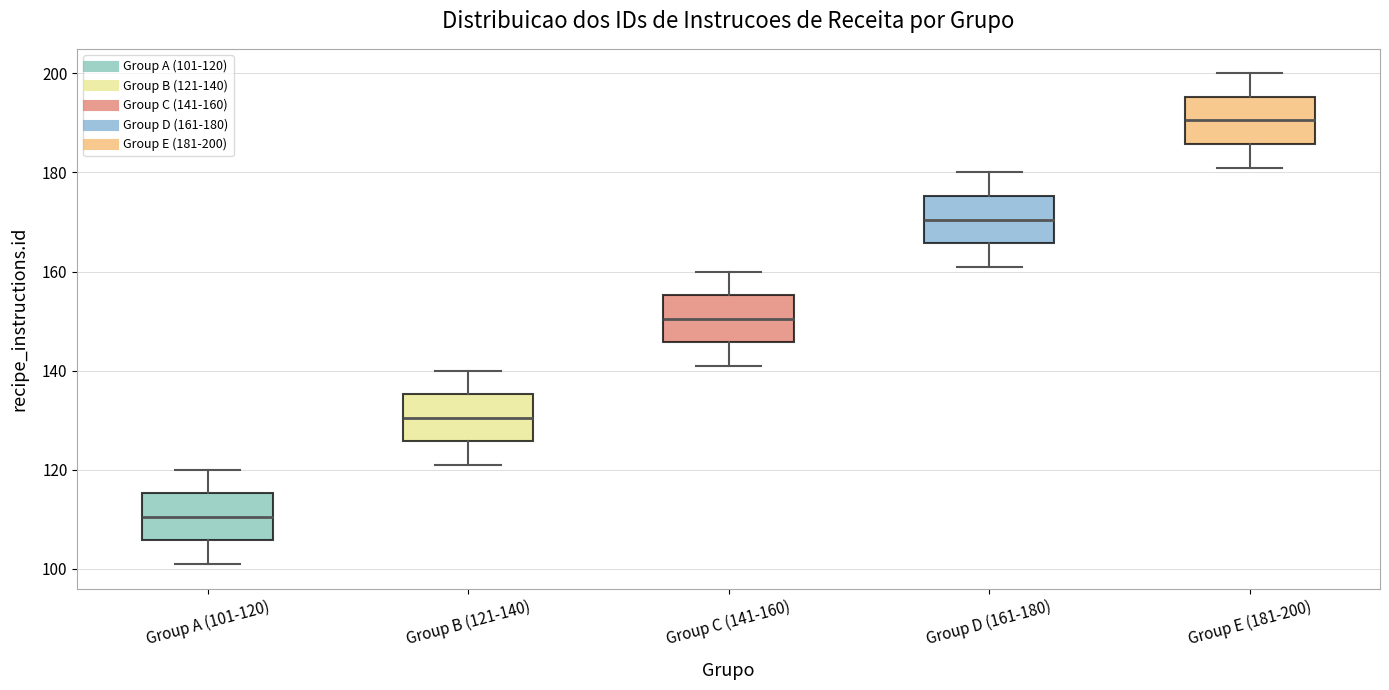

Where does the upper whisker of the box for Group B (121-140) end on the y-axis? The values are not printed on the chart, so give them approximately, as read against the axis.

140